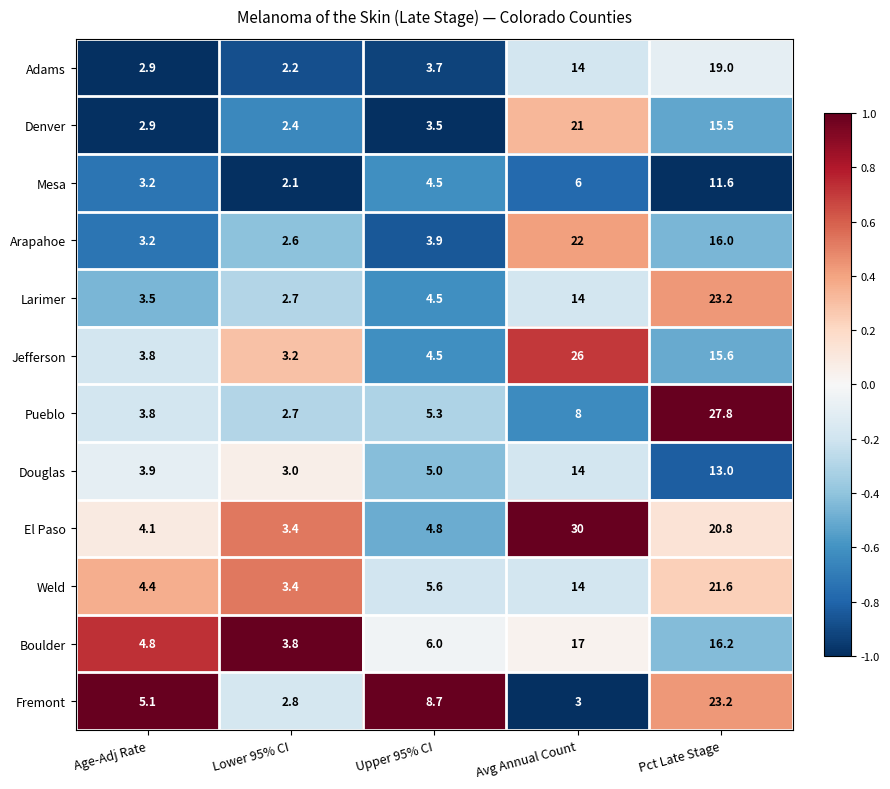

True or false: Arapahoe has a value of 2.6 at Lower 95% CI.

True